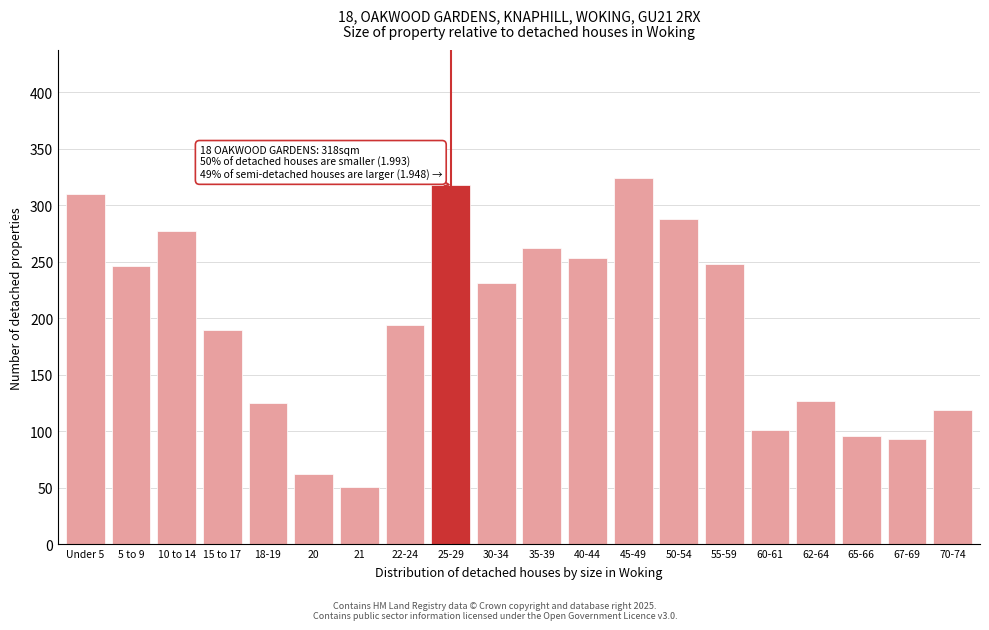

Reading left to right, list all the values displayed in this chart.

310	246	277	190	125	62	51	194	318	231	262	253	324	288	248	101	127	96	93	119